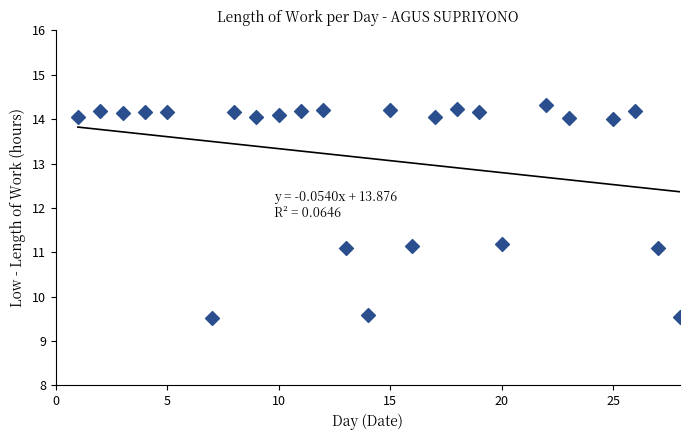

What is the range of X values (max minus min)?

27.0